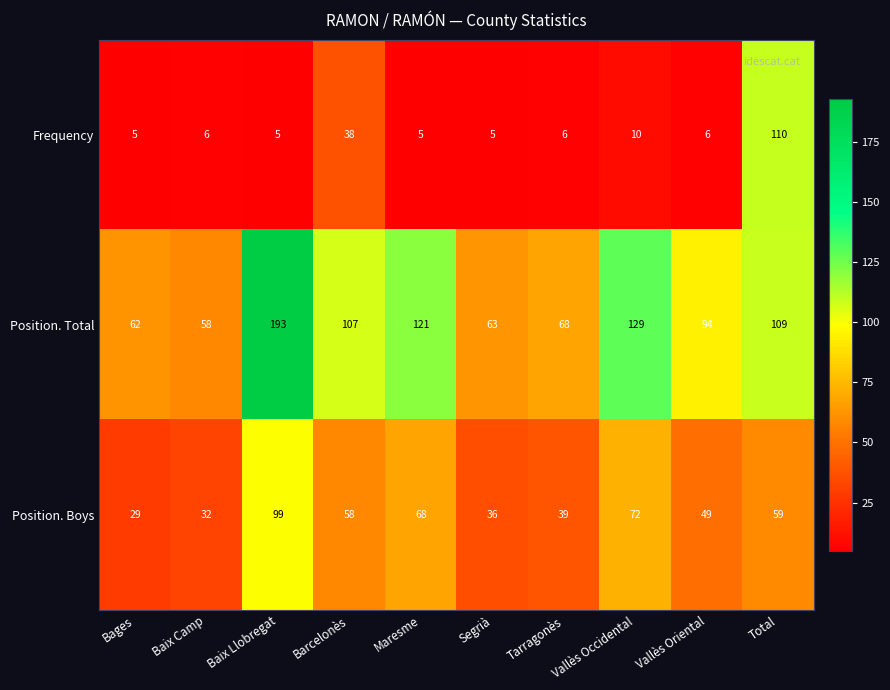

Is it true that Position. Total equals 102 at Tarragonès?

False